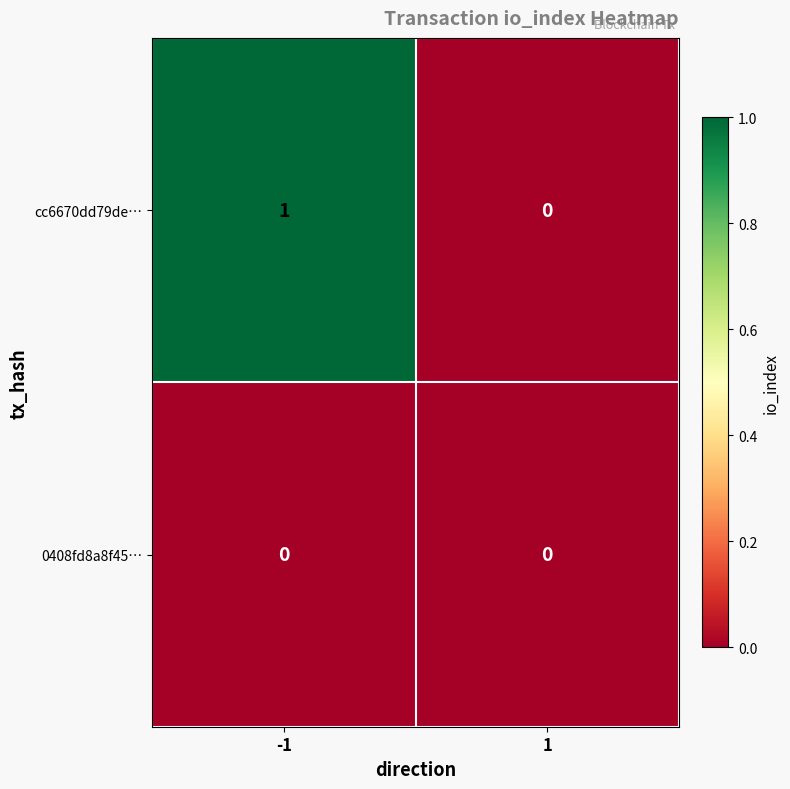

Reading left to right, transcribe all the data shown in this chart.

cc6670dd79de…: -1=1	1=0
0408fd8a8f45…: -1=0	1=0